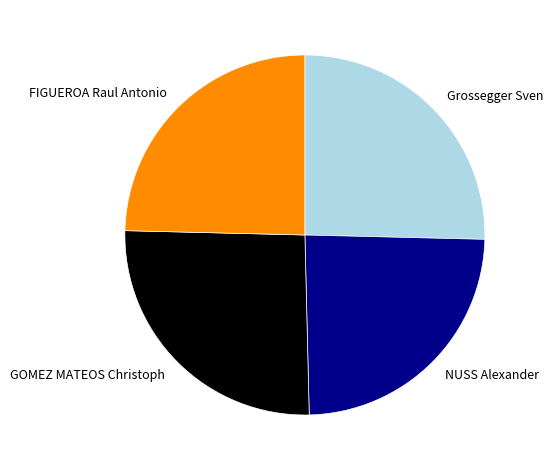

Approximately how many times larger is the value at Grossegger Sven compared to FIGUEROA Raul Antonio?

1.0